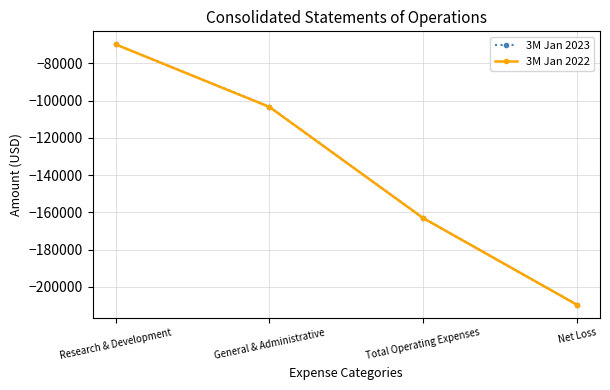

What is the difference between the maximum and minimum values in the 3M Jan 2022 series?

139759